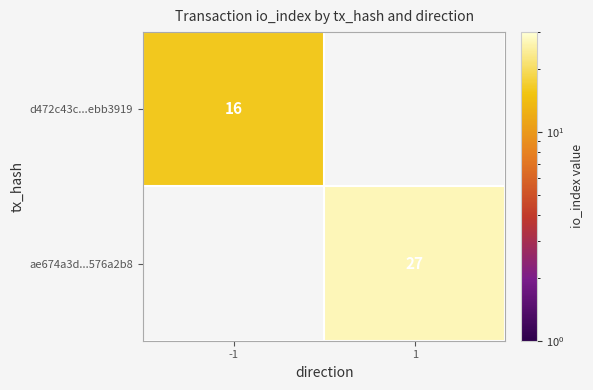

The ae674a3d...576a2b8 series shows 27 at 1. True or false?

True